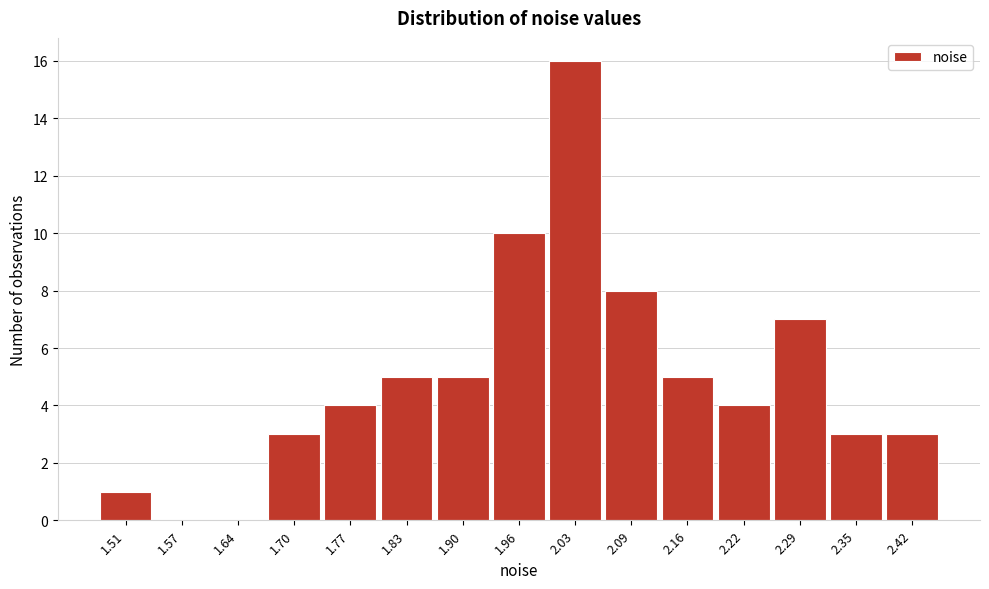

Reading right to left, what are all the values shown in this chart?

2.42=3	2.35=3	2.29=7	2.22=4	2.16=5	2.09=8	2.03=16	1.96=10	1.90=5	1.83=5	1.77=4	1.70=3	1.64=0	1.57=0	1.51=1